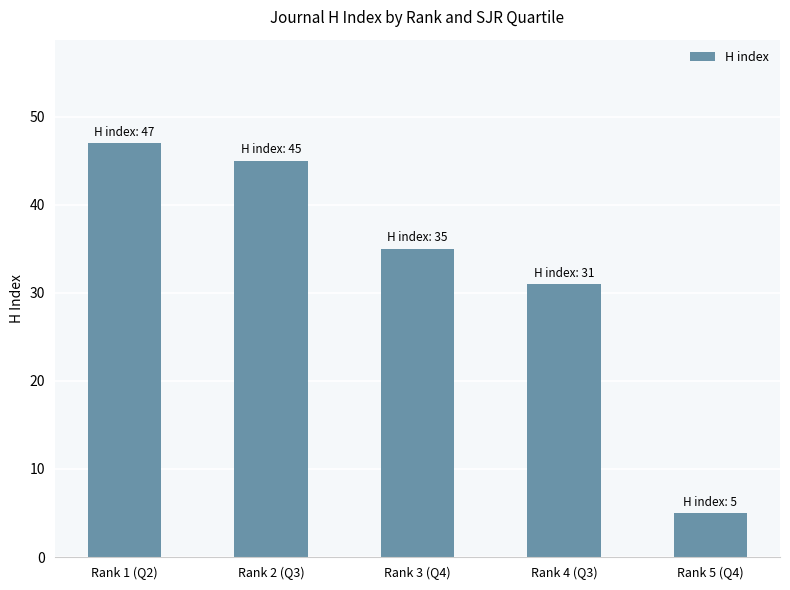

Reading left to right, what are all the values shown in this chart?

47	45	35	31	5